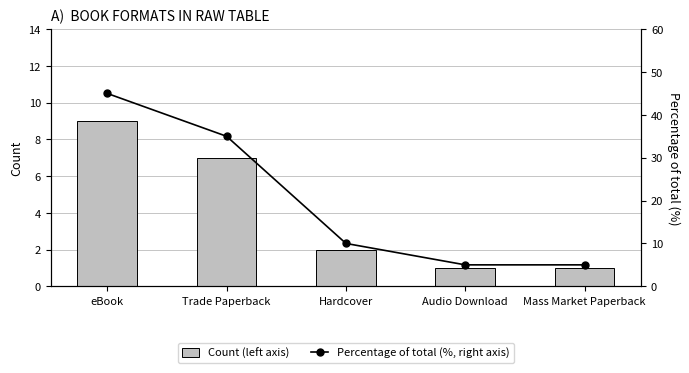

What is the label of the 1st bar from the left?

eBook